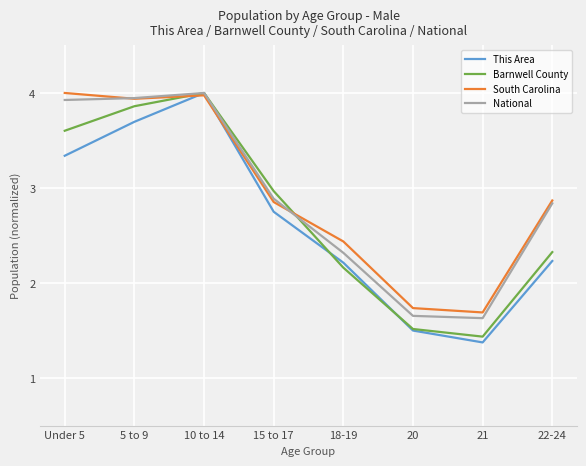

The value of National at 22-24 is 2.8. True or false?

True